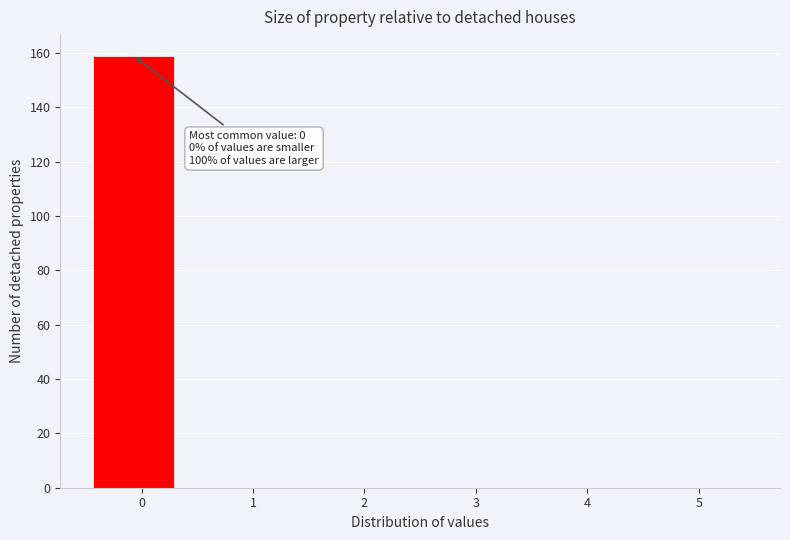

Over which range of the x-axis is the bar tallest?

-0.5 to 0.4